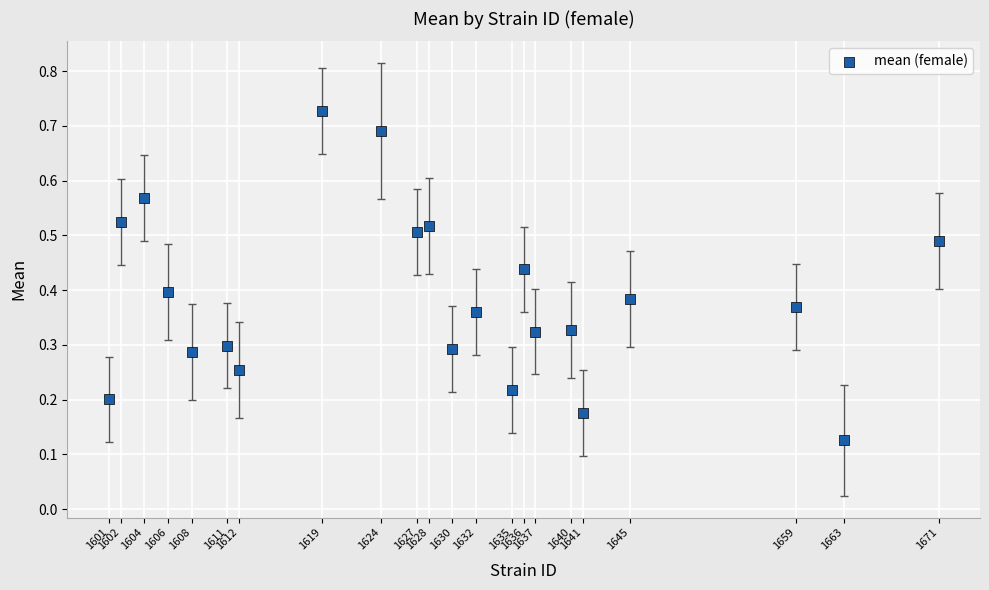

What is the range of X values (max minus min)?

70.0